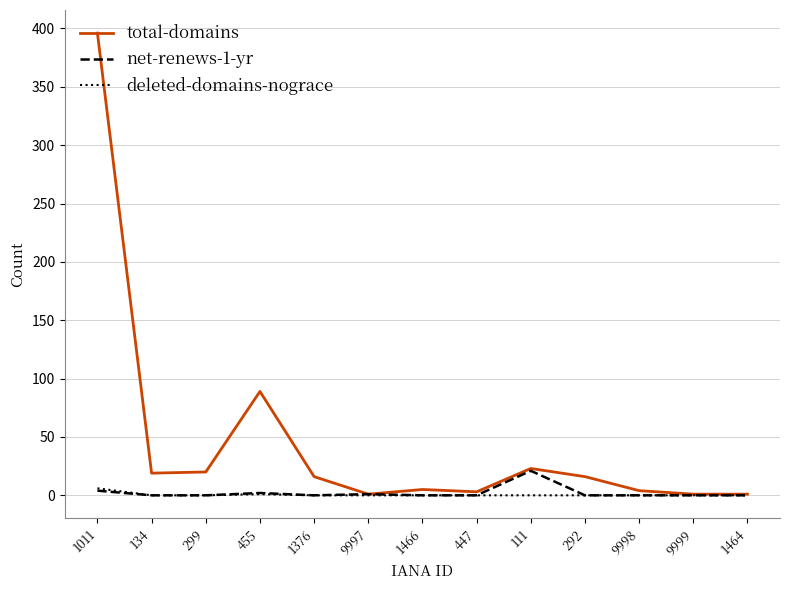

What is the average value of the deleted-domains-nograce series?

1